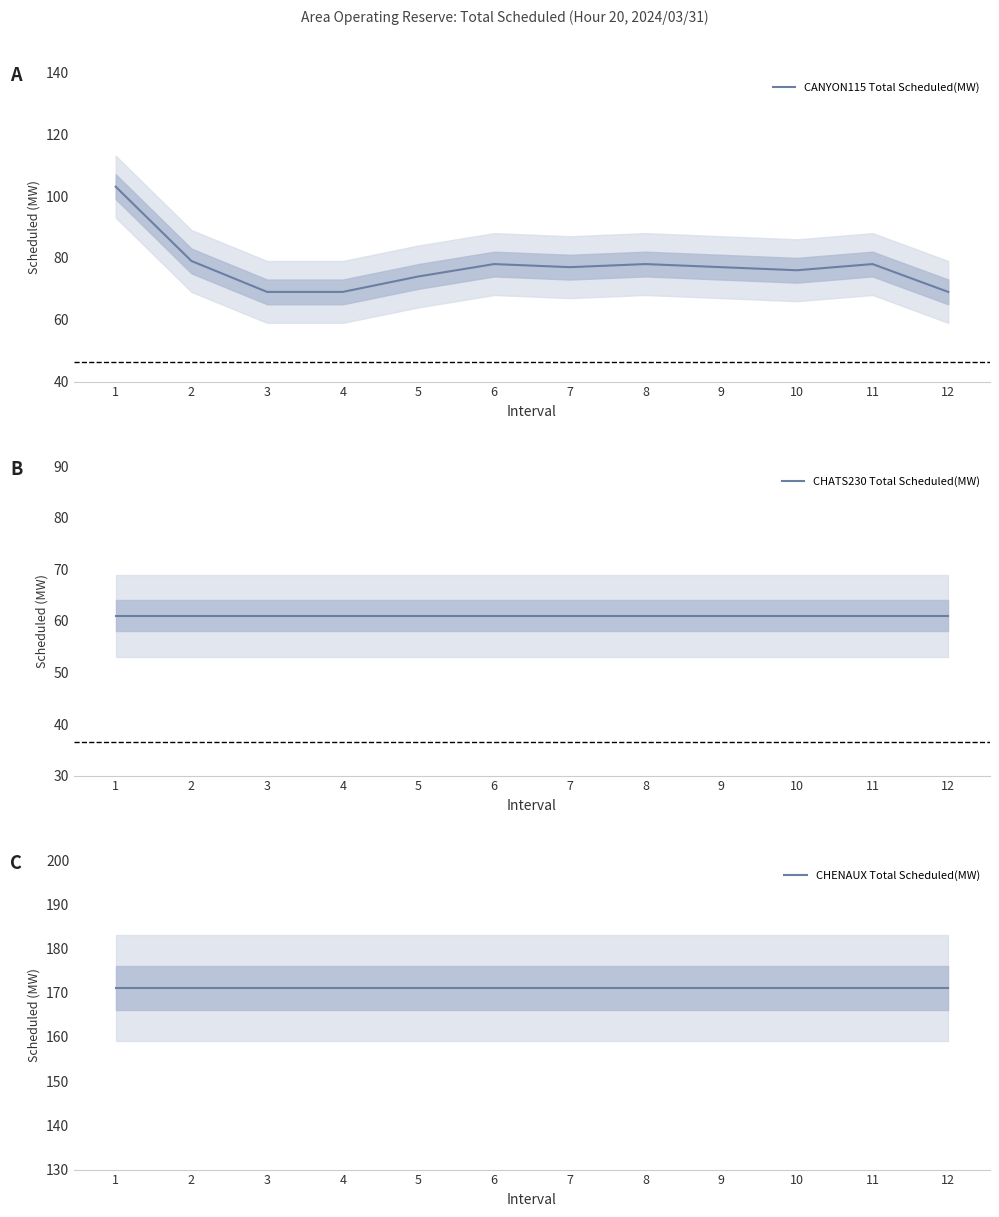

True or false: CHATS230 Total Scheduled(MW) and CANYON115 Total Scheduled(MW) cross at least once.

False